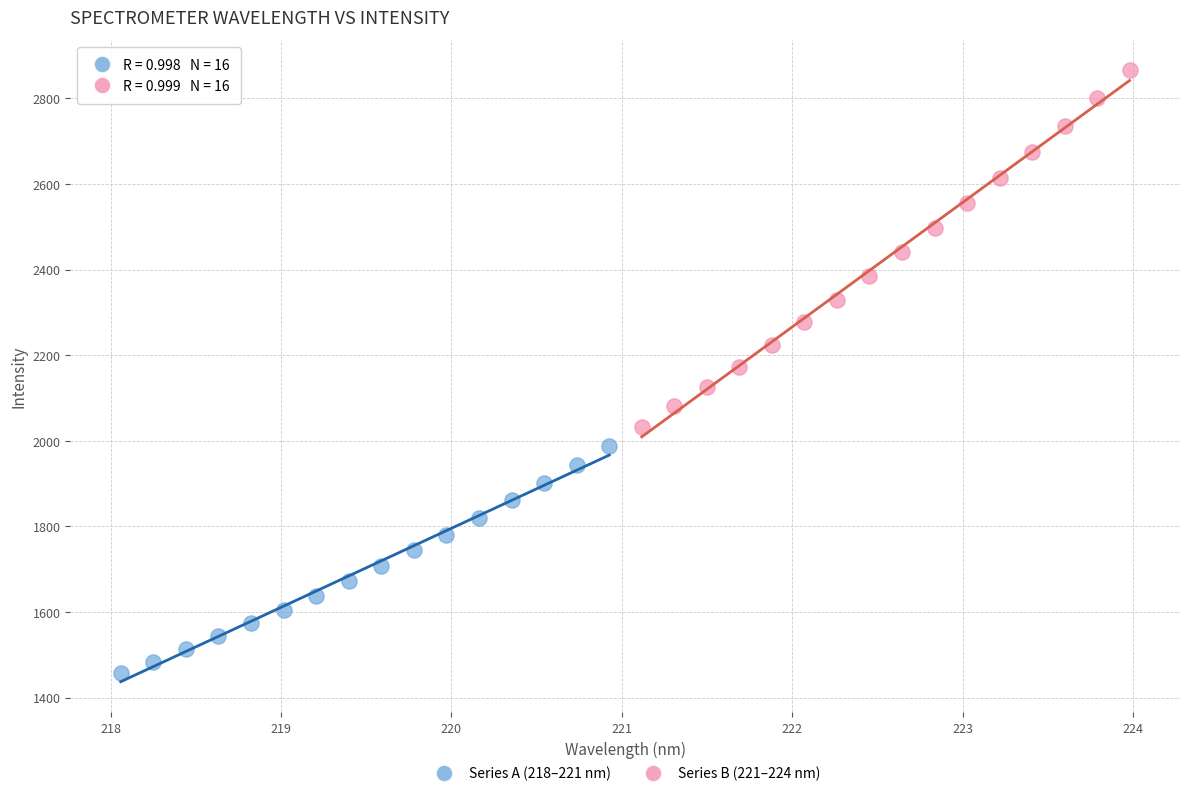

Which series has the largest Y range (max minus min)?

Series B (221–224 nm)